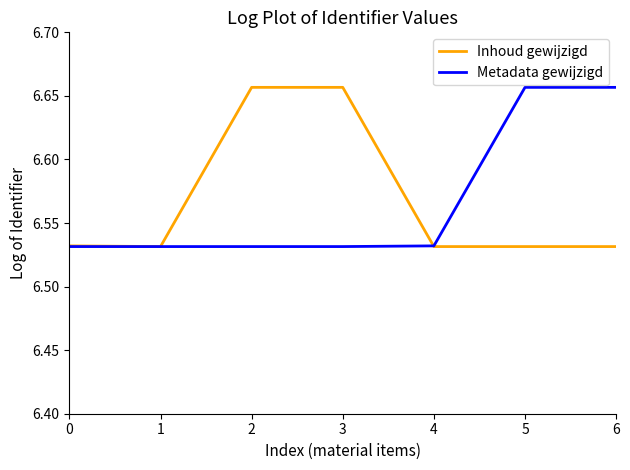

Is the value of Inhoud gewijzigd at 2 greater than the value of Metadata gewijzigd at 1?

Yes